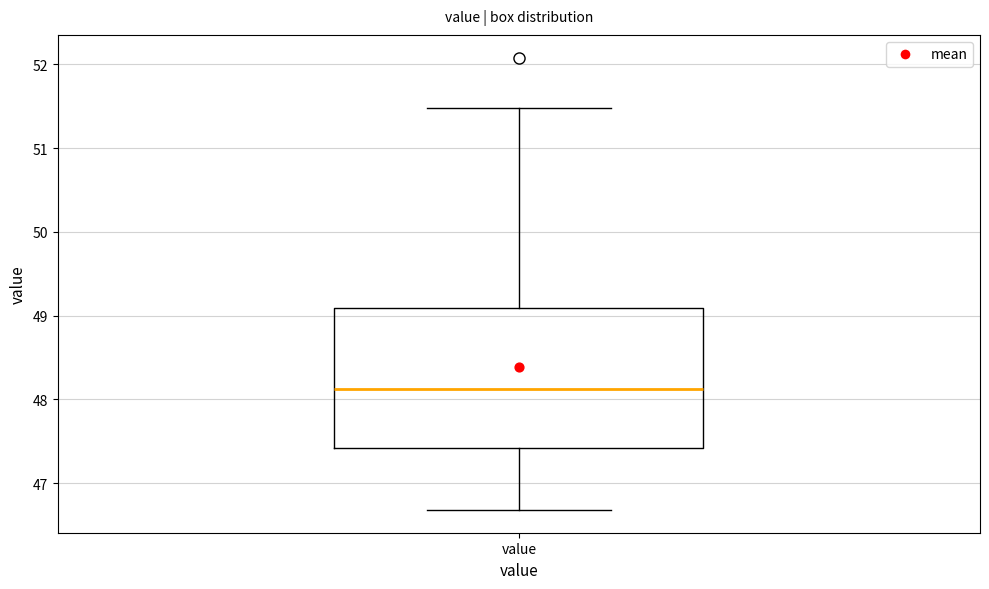

Read this box plot against the y-axis: the position of the median line, the range covered by the box, and the ends of both whiskers. The values are not printed on the chart, so give them approximately, as read against the axis.

median 48.1, box 47.4 to 49.1, whiskers 46.7 to 51.5